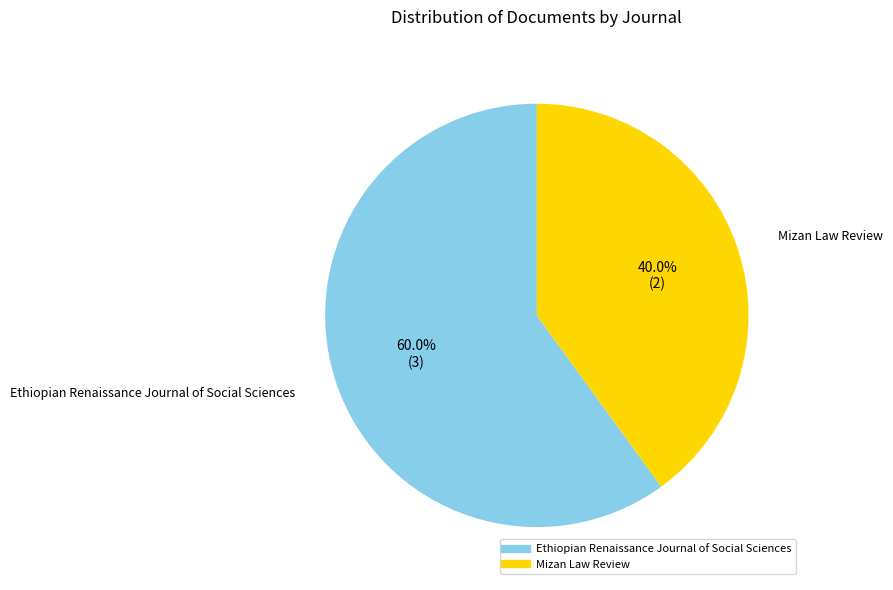

How many segments does this pie chart have?

2